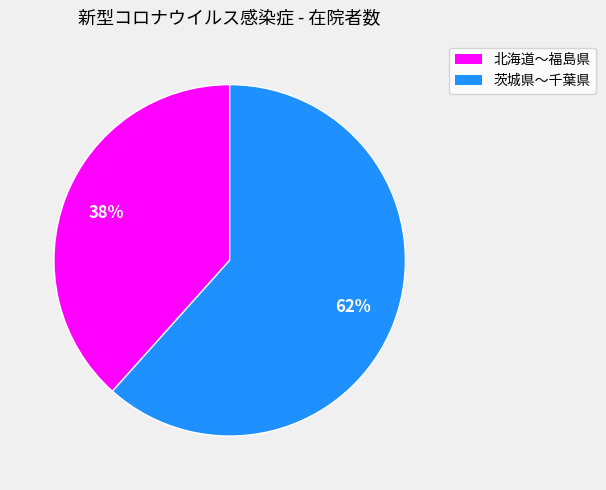

To the nearest percent, what is the average slice percentage?

50%